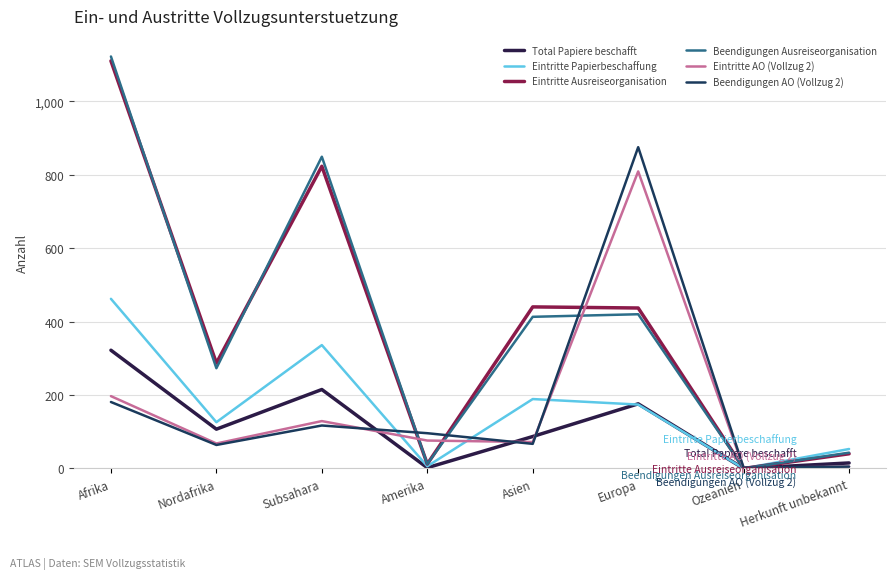

Which series changed the most between Asien and Europa?

Beendigungen AO (Vollzug 2)